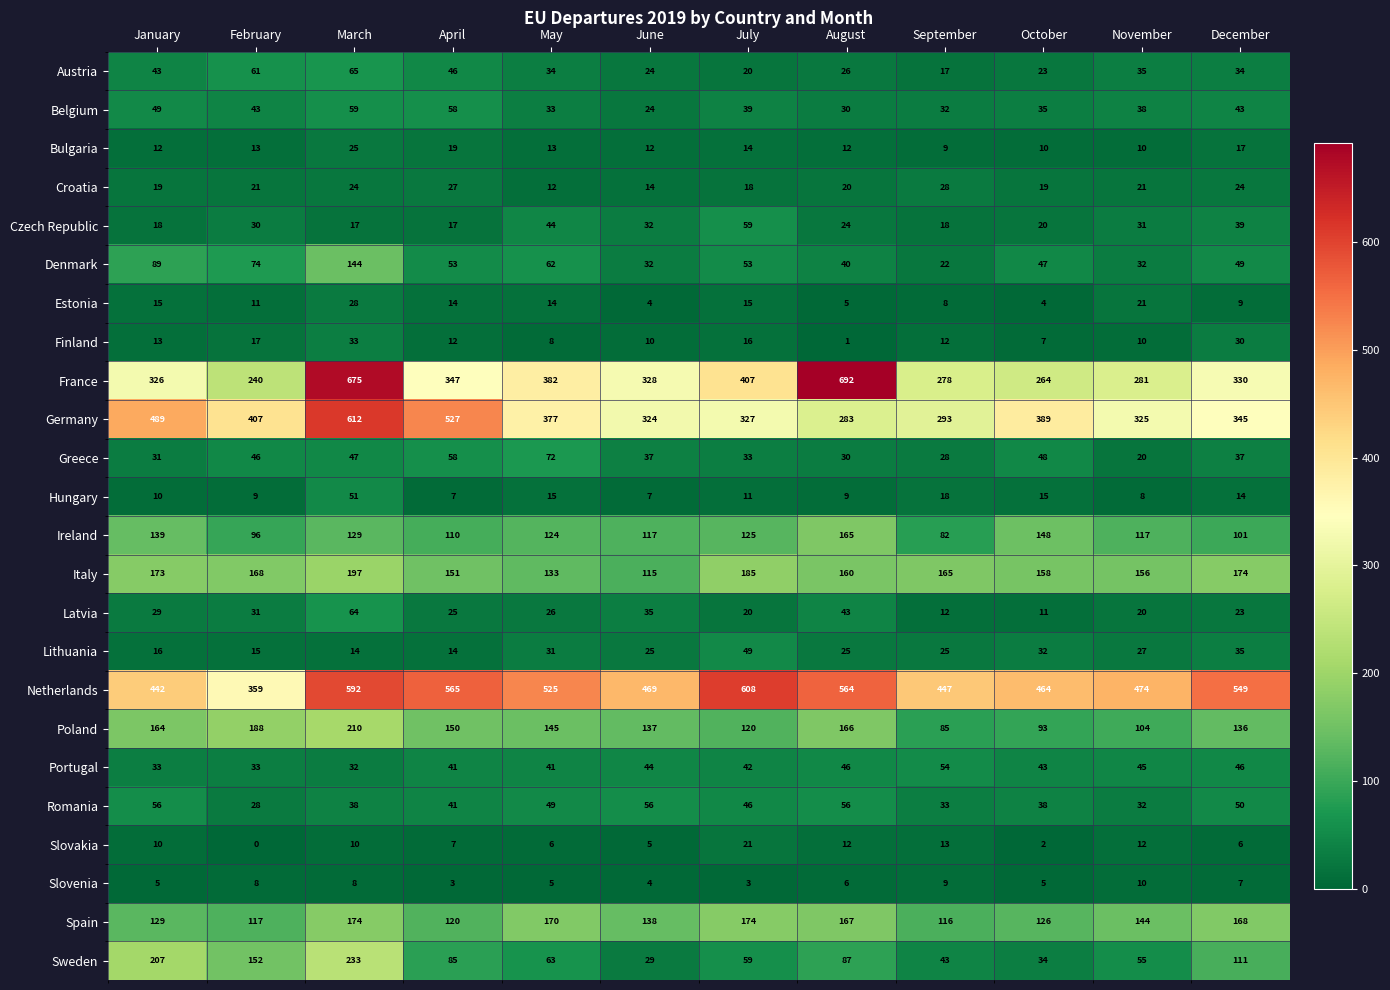

What is the sum of all Latvia values?

339